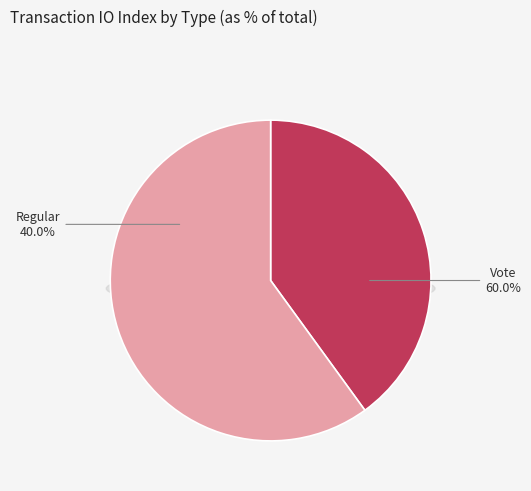

Rank the categories by value from highest to lowest.

Vote, Regular